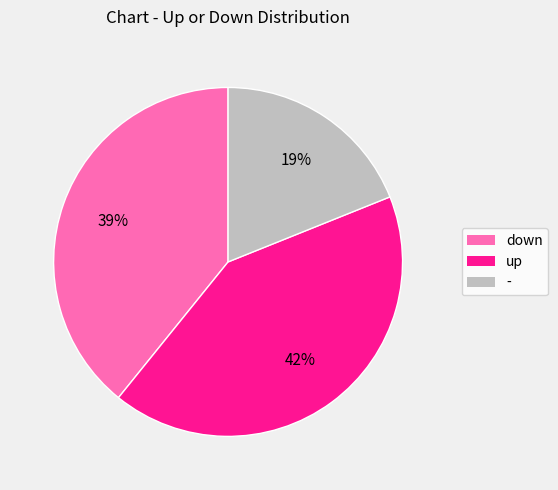

To the nearest percent, what is the difference between the up and down slice percentages?

3%